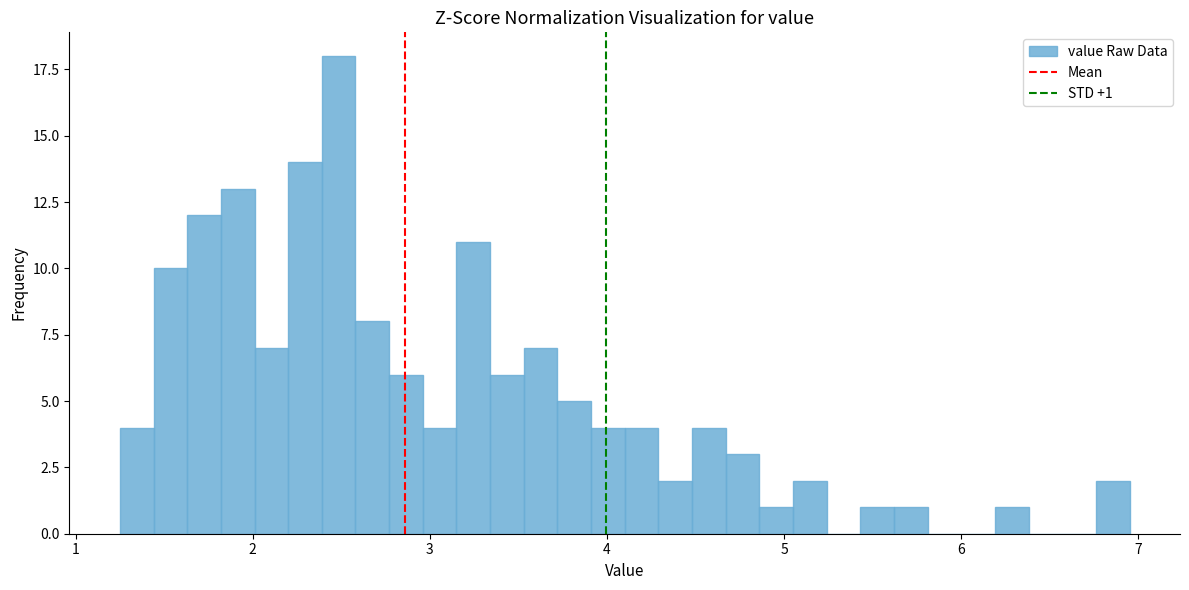

Around what value on the x-axis is the tallest bar? Give the approximate position of its centre, as read against the axis.

2.5